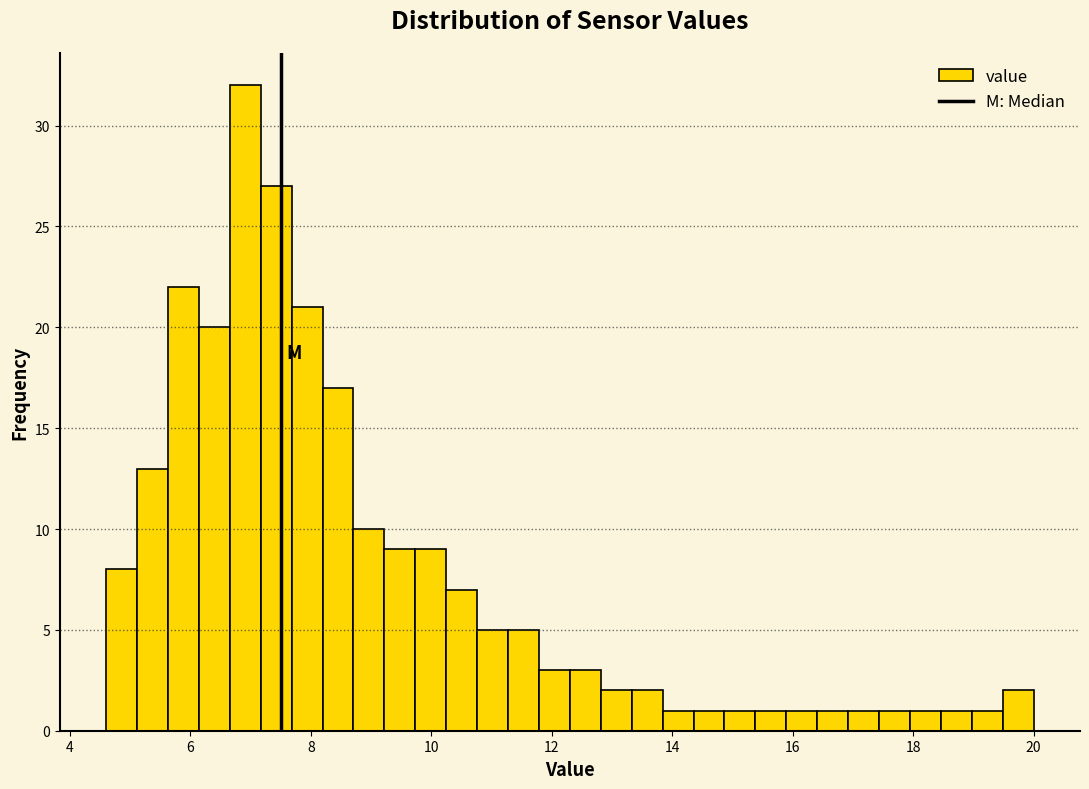

Read against the x-axis, roughly where is the centre of the tallest bar?

7.0